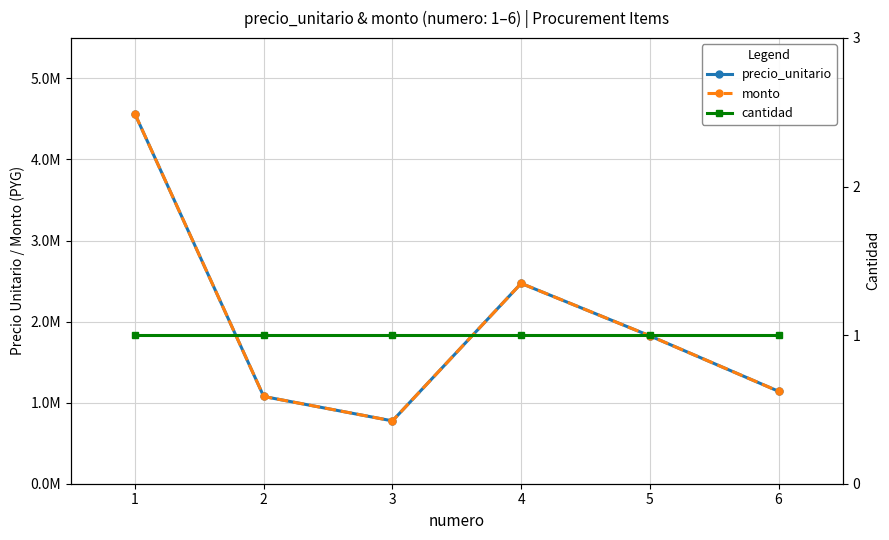

Which series has the largest total across all categories?

precio_unitario